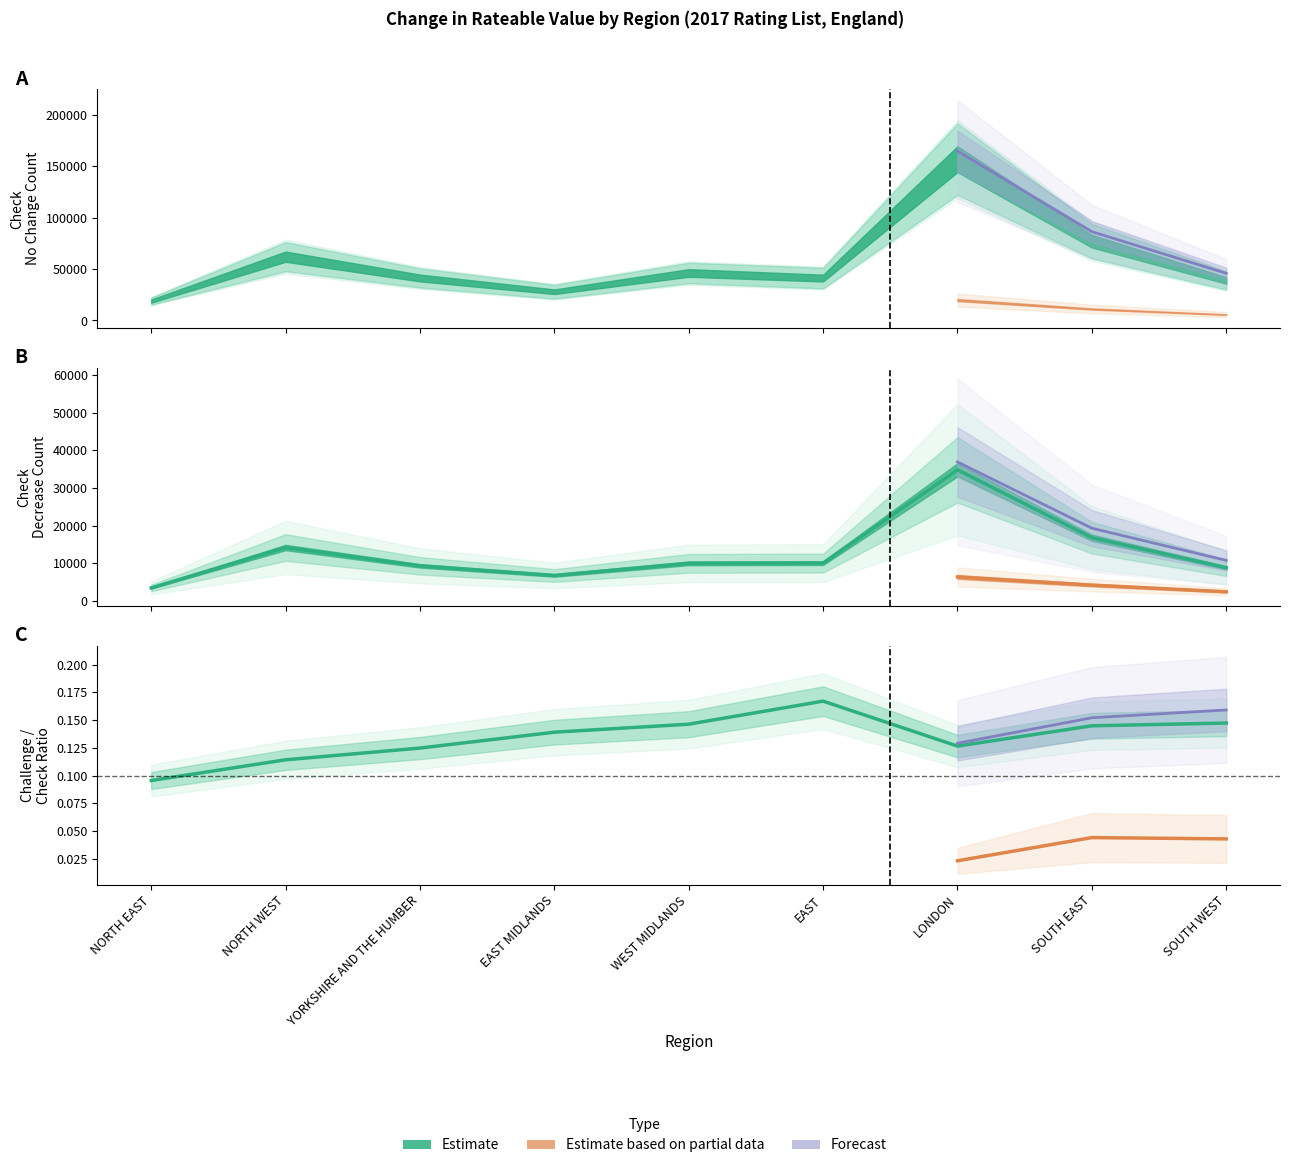

Is the value of Challenge - Decrease at YORKSHIRE AND THE HUMBER greater than the value of Check - No Change at NORTH WEST?

No